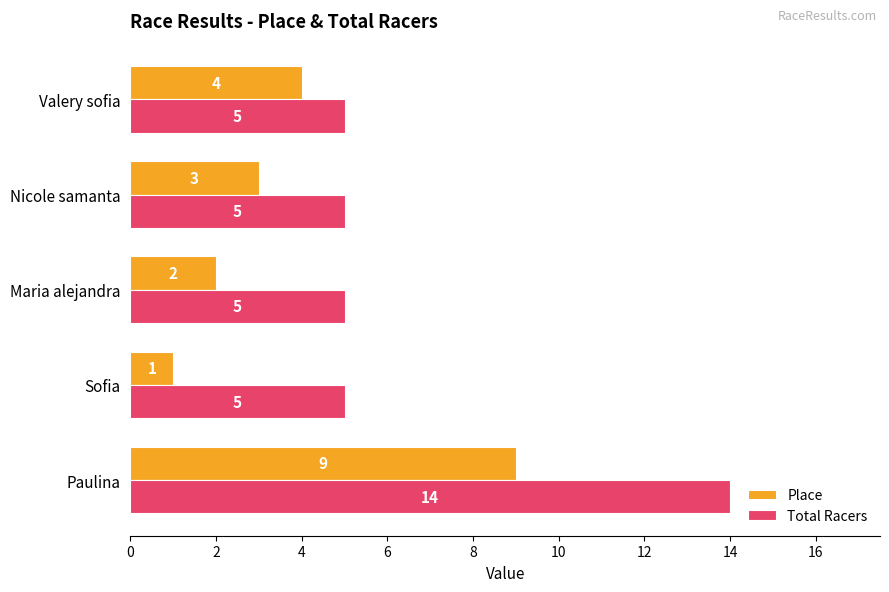

Where is Place nearest to the value 5?

Valery sofia